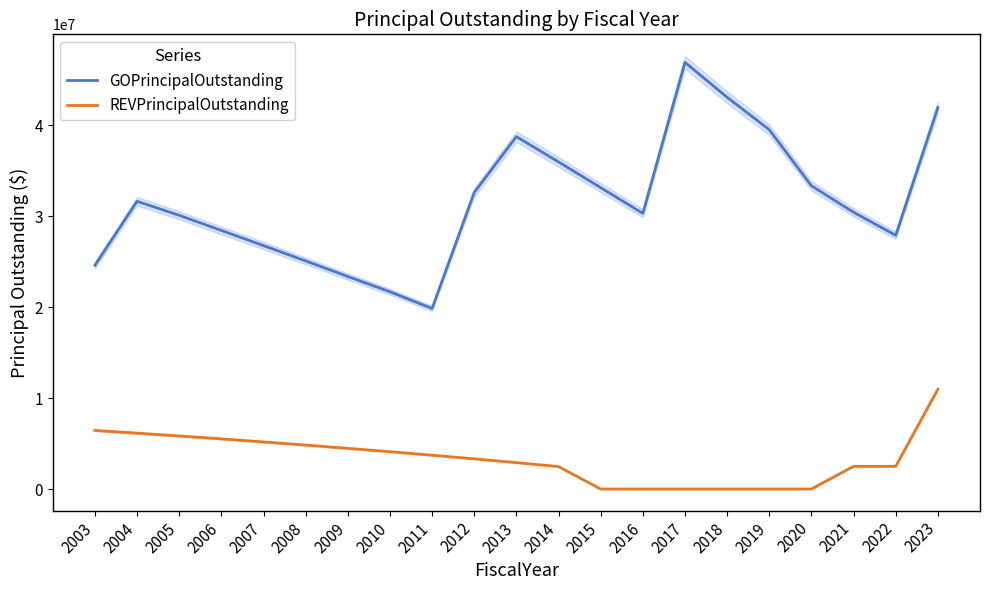

Reading left to right, what are all the values shown in this chart?

GOPrincipalOutstanding: 2003=24590000	2004=31620000	2005=30080000	2006=28415000	2007=26750000	2008=25065000	2009=23355000	2010=21675000	2011=19840000	2012=32590000	2013=38725000	2014=35945000	2015=33120000	2016=30290000	2017=46885000	2018=43050000	2019=39485000	2020=33325000	2021=30415000	2022=27880000	2023=41930000
REVPrincipalOutstanding: 2003=6440000	2004=6140000	2005=5830000	2006=5510000	2007=5175000	2008=4830000	2009=4470000	2010=4100000	2011=3715000	2012=3315000	2013=2900000	2014=2465000	2015=0	2016=0	2017=0	2018=0	2019=0	2020=0	2021=2490000	2022=2490000	2023=10969000